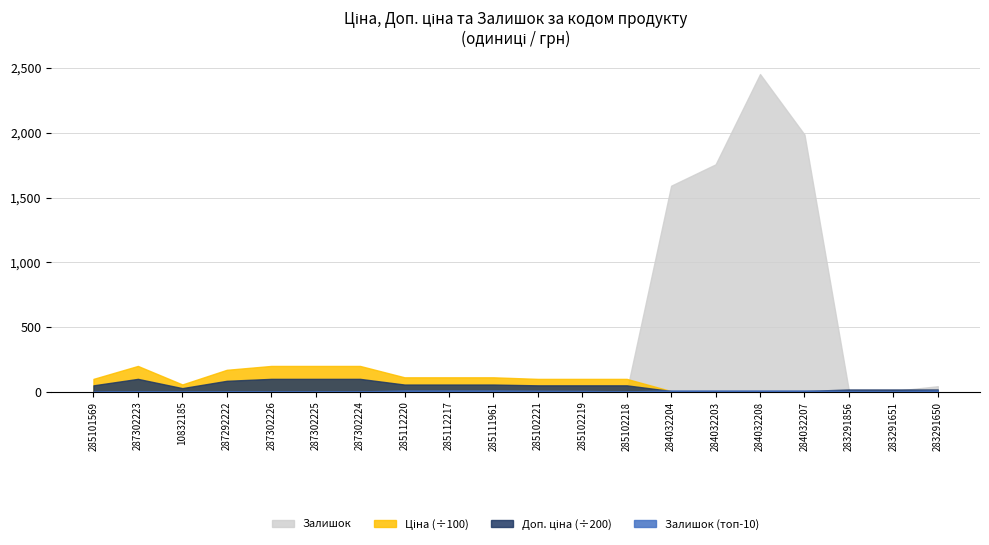

How many lines are shown in the chart?

4